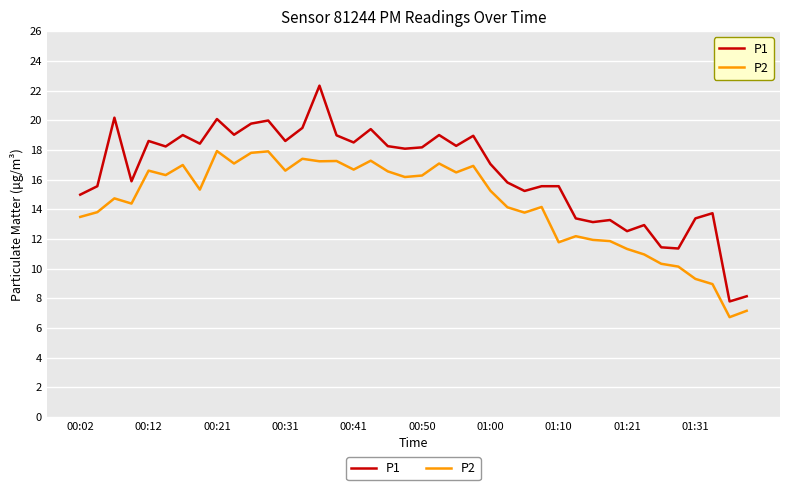

Which series has the largest total across all categories?

P1